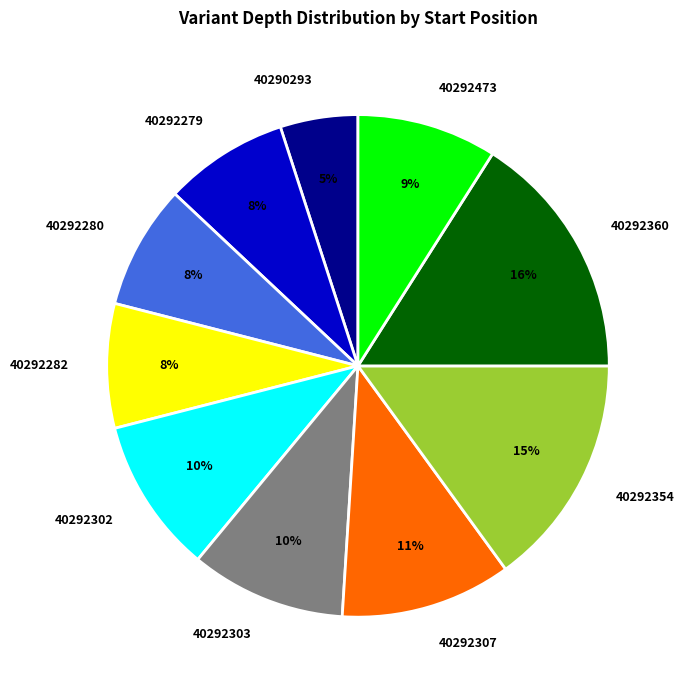

What is the smallest slice in the pie chart?

40290293